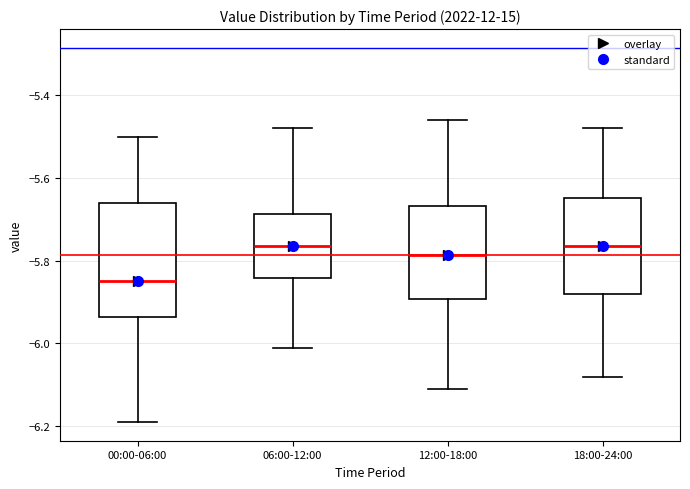

Reading left to right, transcribe this box plot: for each box, give where its median line is, the range the box spans, and where its two whiskers end, as read against the y-axis. The values are not printed on the chart, so give them approximately, as read against the axis.

00:00-06:00: median -5.84, box -5.94 to -5.66, whiskers -6.18 to -5.50
06:00-12:00: median -5.76, box -5.84 to -5.68, whiskers -6.00 to -5.48
12:00-18:00: median -5.78, box -5.90 to -5.66, whiskers -6.10 to -5.46
18:00-24:00: median -5.76, box -5.88 to -5.64, whiskers -6.08 to -5.48